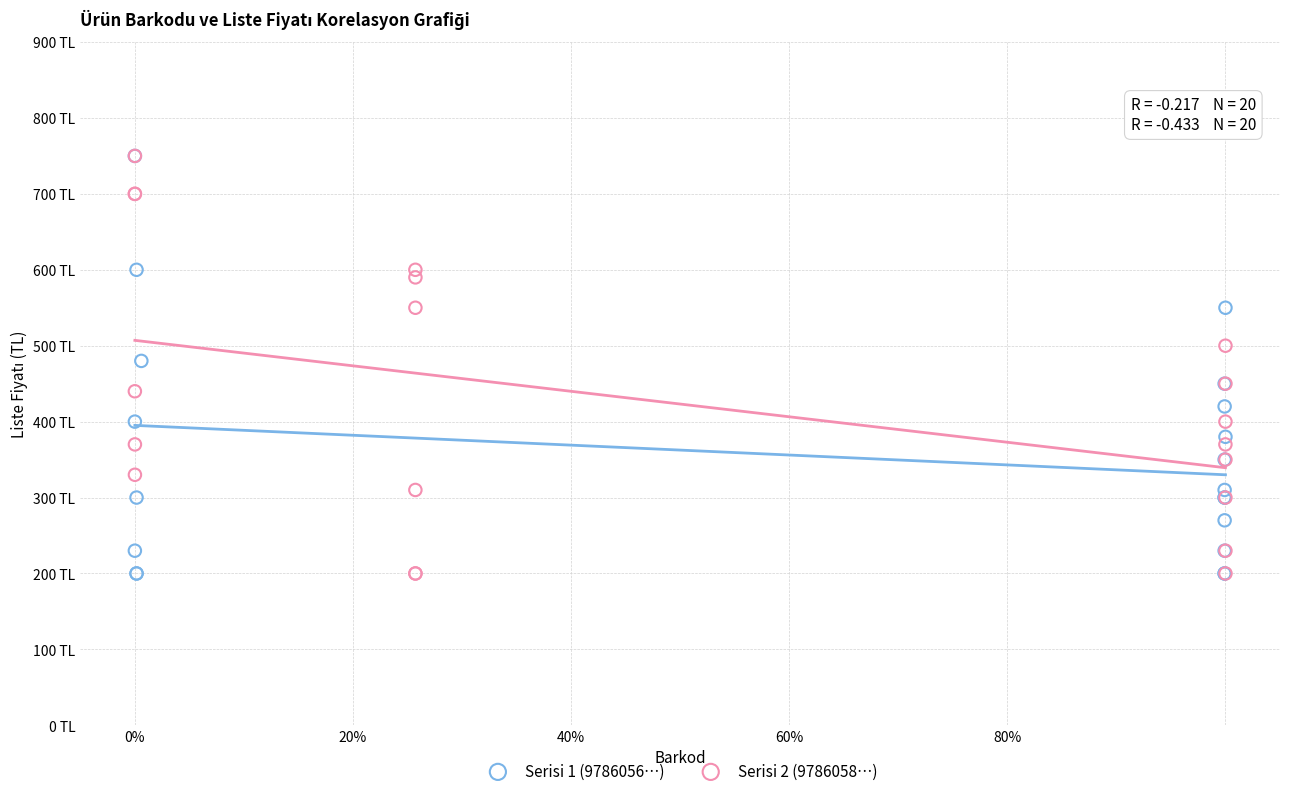

What are all the series names shown in the legend?

Serisi 1 (9786056…), Serisi 2 (9786058…)